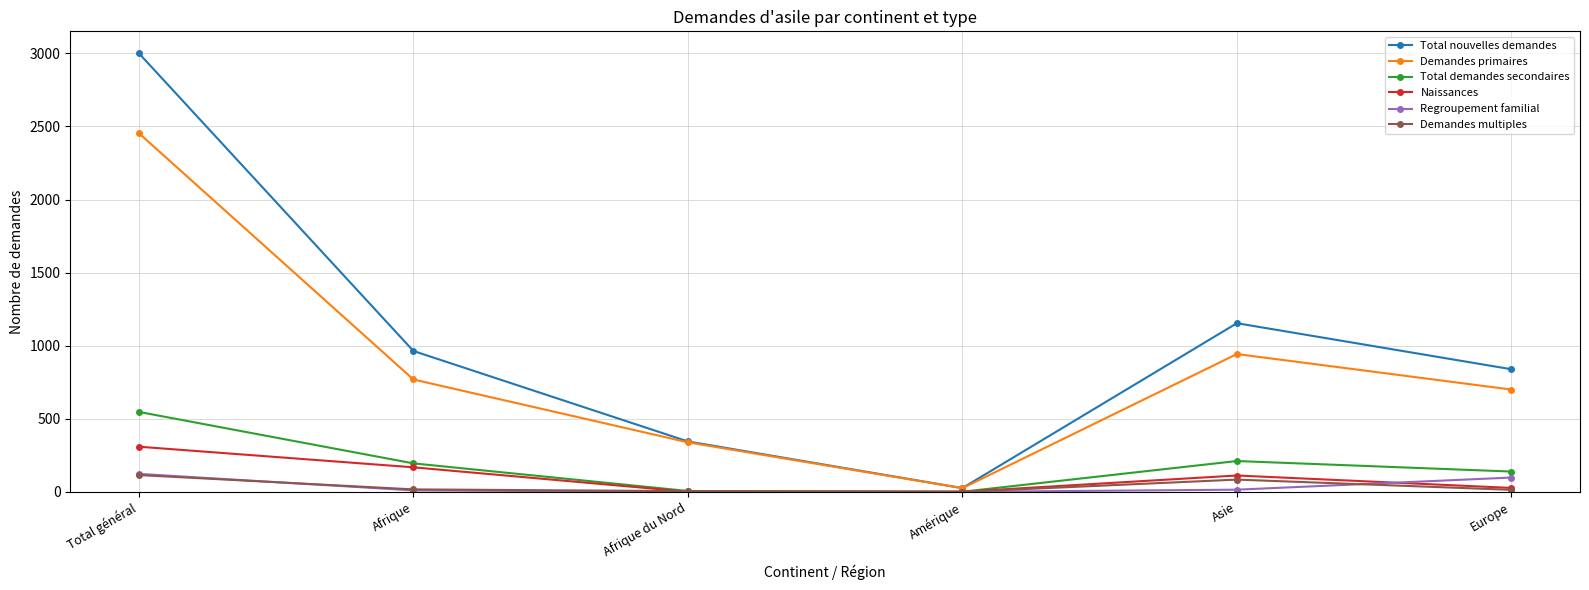

True or false: Demandes primaires has a value of 548 at Afrique du Nord.

False